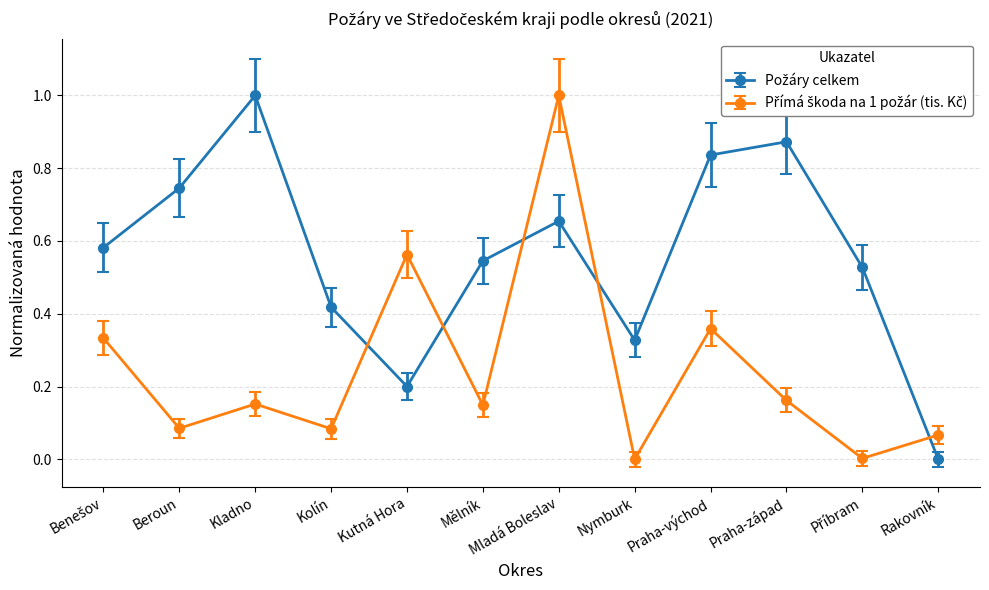

What is the greatest value displayed?

1.0